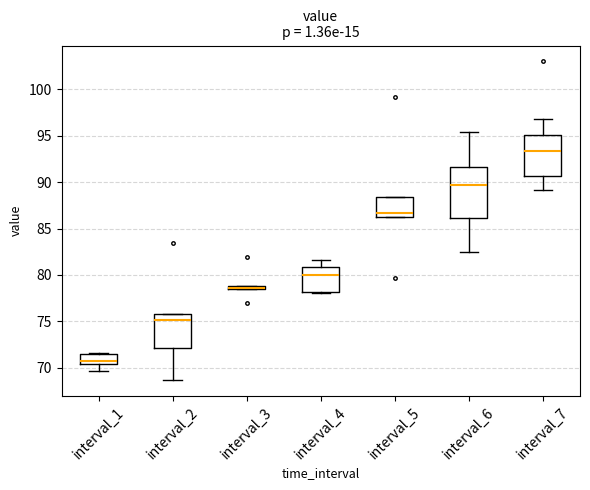

Comparing the boxes themselves (not the whiskers), which one is the tallest?

interval_6